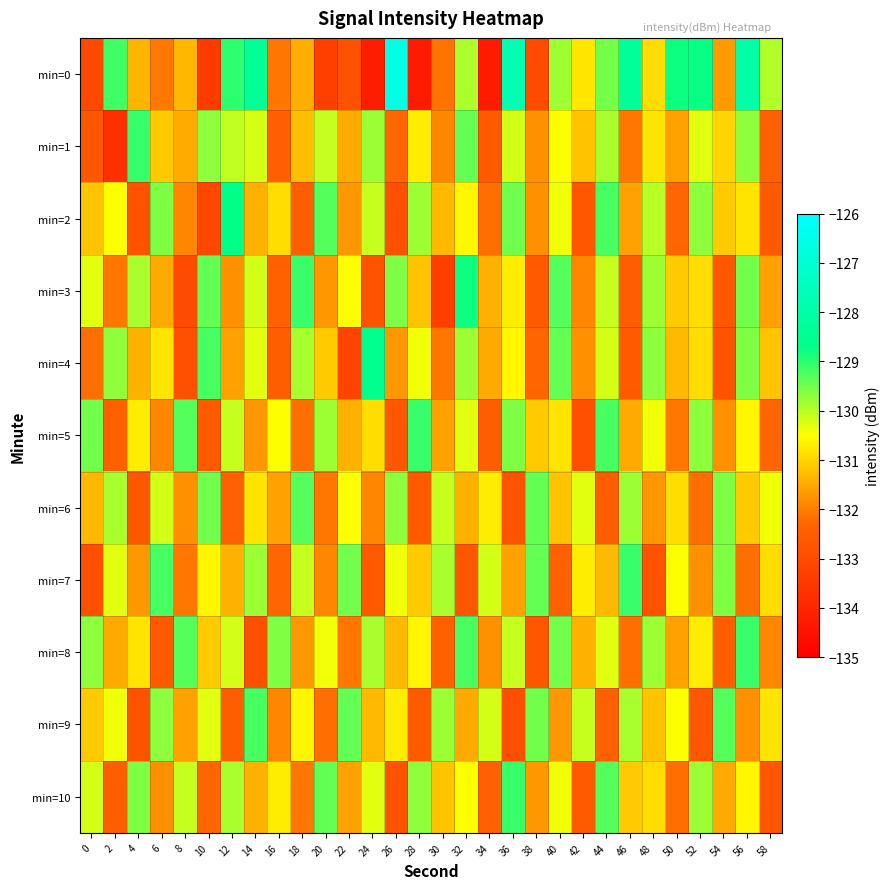

Reading left to right, list all the values displayed in this chart.

min=0: 0=-133.1	2=-129.1	4=-131.4	6=-132.1	8=-131.3	10=-133.4	12=-129.0	14=-128.4	16=-132.1	18=-131.4	20=-133.3	22=-132.9	24=-134.2	26=-126.6	28=-134.3	30=-132.1	32=-129.9	34=-134.2	36=-127.8	38=-133.0	40=-129.8	42=-130.8	44=-129.5	46=-128.3	48=-130.9	50=-128.8	52=-128.7	54=-131.7	56=-128.0	58=-129.9
min=1: 0=-132.7	2=-133.7	4=-129.1	6=-131.1	8=-131.5	10=-129.7	12=-130.1	14=-130.2	16=-132.5	18=-131.2	20=-130.1	22=-131.5	24=-129.8	26=-132.3	28=-130.7	30=-131.9	32=-129.4	34=-132.6	36=-130.2	38=-131.8	40=-130.5	42=-131.2	44=-129.9	46=-132.1	48=-130.8	50=-131.6	52=-130.3	54=-131.0	56=-129.7	58=-132.4
min=2: 0=-131.2	2=-130.5	4=-132.8	6=-129.6	8=-131.9	10=-133.1	12=-128.7	14=-131.4	16=-130.9	18=-132.5	20=-129.3	22=-131.7	24=-130.1	26=-132.9	28=-129.8	30=-131.3	32=-130.6	34=-132.2	36=-129.5	38=-131.8	40=-130.4	42=-132.7	44=-129.2	46=-131.6	48=-130.0	50=-132.3	52=-129.7	54=-131.1	56=-130.8	58=-132.6
min=3: 0=-130.3	2=-132.1	4=-129.9	6=-131.5	8=-133.0	10=-129.4	12=-131.8	14=-130.2	16=-132.4	18=-129.1	20=-131.7	22=-130.5	24=-132.8	26=-129.6	28=-131.2	30=-133.3	32=-128.8	34=-131.4	36=-130.7	38=-132.6	40=-129.3	42=-131.9	44=-130.1	46=-132.5	48=-129.8	50=-131.1	52=-130.9	54=-132.7	56=-129.5	58=-131.6
min=4: 0=-132.2	2=-129.7	4=-131.4	6=-130.8	8=-132.9	10=-129.2	12=-131.6	14=-130.3	16=-132.5	18=-129.9	20=-131.1	22=-133.2	24=-128.6	26=-131.7	28=-130.4	30=-132.1	32=-129.8	34=-131.5	36=-130.6	38=-132.3	40=-129.4	42=-131.8	44=-130.2	46=-132.6	48=-129.7	50=-131.3	52=-130.9	54=-132.8	56=-129.6	58=-131.2
min=5: 0=-129.5	2=-132.4	4=-130.7	6=-131.9	8=-129.3	10=-132.6	12=-130.1	14=-131.7	16=-130.5	18=-132.2	20=-129.8	22=-131.4	24=-130.9	26=-132.7	28=-129.1	30=-131.6	32=-130.3	34=-132.5	36=-129.6	38=-131.1	40=-130.8	42=-132.9	44=-129.2	46=-131.5	48=-130.4	50=-132.1	52=-129.7	54=-131.8	56=-130.6	58=-132.3
min=6: 0=-131.3	2=-129.9	4=-132.7	6=-130.2	8=-131.8	10=-129.5	12=-132.4	14=-130.8	16=-131.6	18=-129.3	20=-132.1	22=-130.5	24=-131.9	26=-129.7	28=-132.6	30=-130.1	32=-131.4	34=-130.7	36=-132.8	38=-129.4	40=-131.2	42=-130.3	44=-132.5	46=-129.8	48=-131.7	50=-130.9	52=-132.2	54=-129.6	56=-131.1	58=-130.4
min=7: 0=-132.9	2=-130.3	4=-131.7	6=-129.2	8=-132.1	10=-130.6	12=-131.4	14=-129.8	16=-132.3	18=-130.1	20=-131.9	22=-129.5	24=-132.6	26=-130.4	28=-131.1	30=-129.9	32=-132.7	34=-130.2	36=-131.6	38=-129.4	40=-132.4	42=-130.7	44=-131.3	46=-129.1	48=-132.8	50=-130.5	52=-131.8	54=-129.6	56=-132.2	58=-130.9
min=8: 0=-129.7	2=-131.5	4=-130.8	6=-132.6	8=-129.3	10=-131.1	12=-130.2	14=-132.9	16=-129.6	18=-131.7	20=-130.4	22=-132.1	24=-129.9	26=-131.3	28=-130.6	30=-132.4	32=-129.2	34=-131.8	36=-130.1	38=-132.7	40=-129.5	42=-131.4	44=-130.3	46=-132.2	48=-129.8	50=-131.6	52=-130.7	54=-132.5	56=-129.1	58=-131.9
min=9: 0=-131.1	2=-130.4	4=-132.8	6=-129.7	8=-131.6	10=-130.3	12=-132.5	14=-129.2	16=-131.9	18=-130.6	20=-132.2	22=-129.4	24=-131.3	26=-130.7	28=-132.6	30=-129.8	32=-131.5	34=-130.2	36=-132.9	38=-129.5	40=-131.7	42=-130.1	44=-132.4	46=-129.9	48=-131.2	50=-130.5	52=-132.7	54=-129.3	56=-131.8	58=-130.8
min=10: 0=-130.2	2=-132.5	4=-129.6	6=-131.8	8=-130.1	10=-132.3	12=-129.9	14=-131.4	16=-130.7	18=-132.1	20=-129.4	22=-131.6	24=-130.3	26=-132.8	28=-129.7	30=-131.2	32=-130.5	34=-132.4	36=-129.1	38=-131.7	40=-130.4	42=-132.6	44=-129.3	46=-131.1	48=-130.9	50=-132.2	52=-129.8	54=-131.5	56=-130.6	58=-132.7